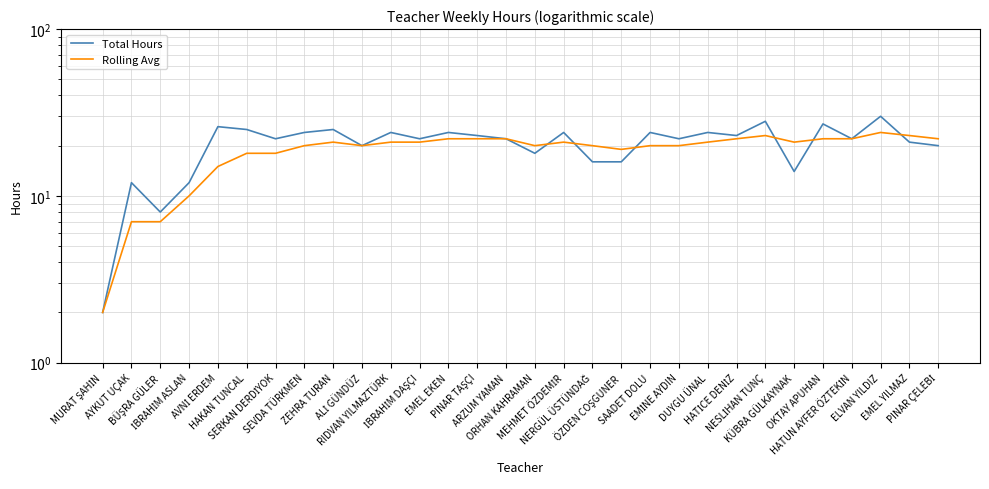

At which category does Total Hours reach its first local peak?

AYKUT UÇAK